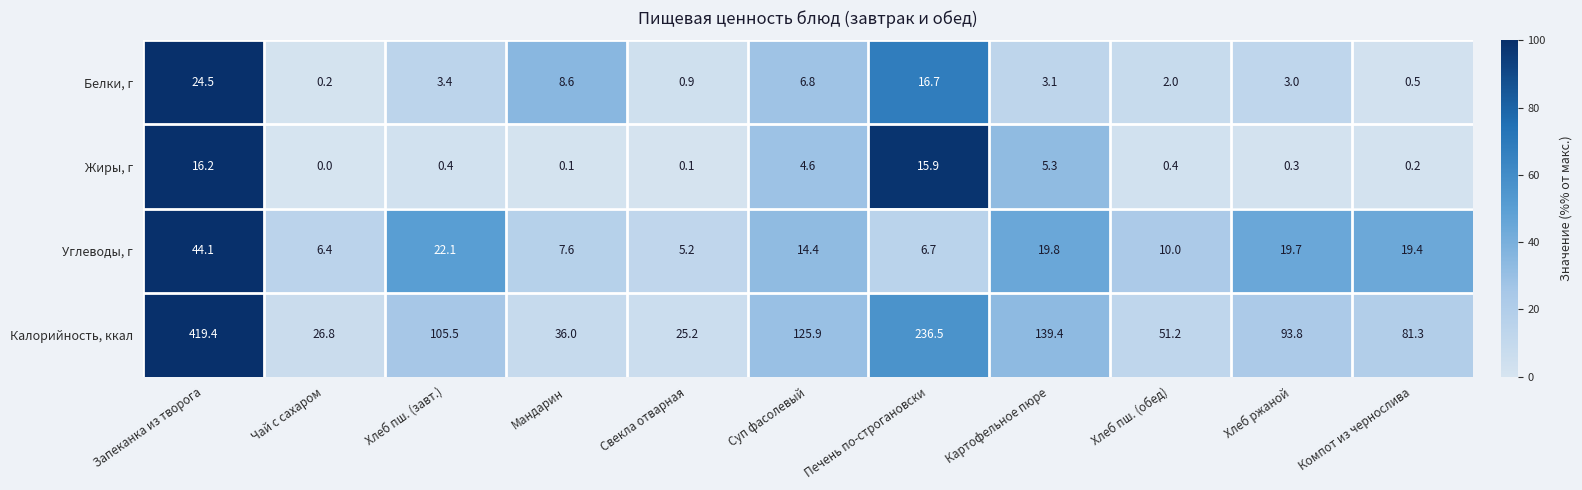

Which series has the largest range (max minus min)?

Калорийность, ккал